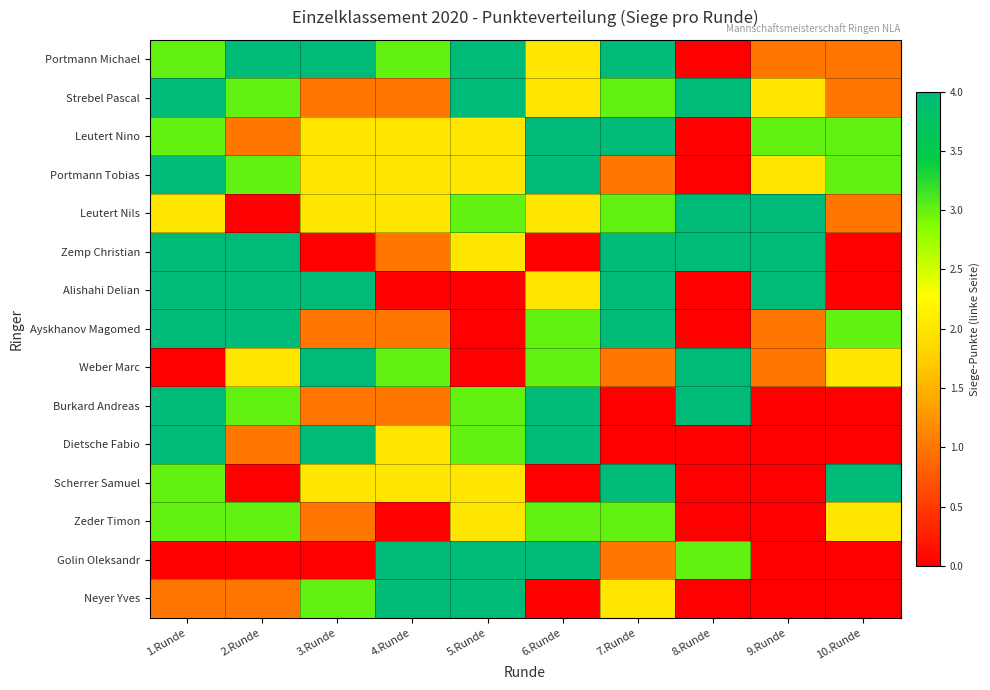

Which series changed the most between 4.Runde and 7.Runde?

Alishahi Delian